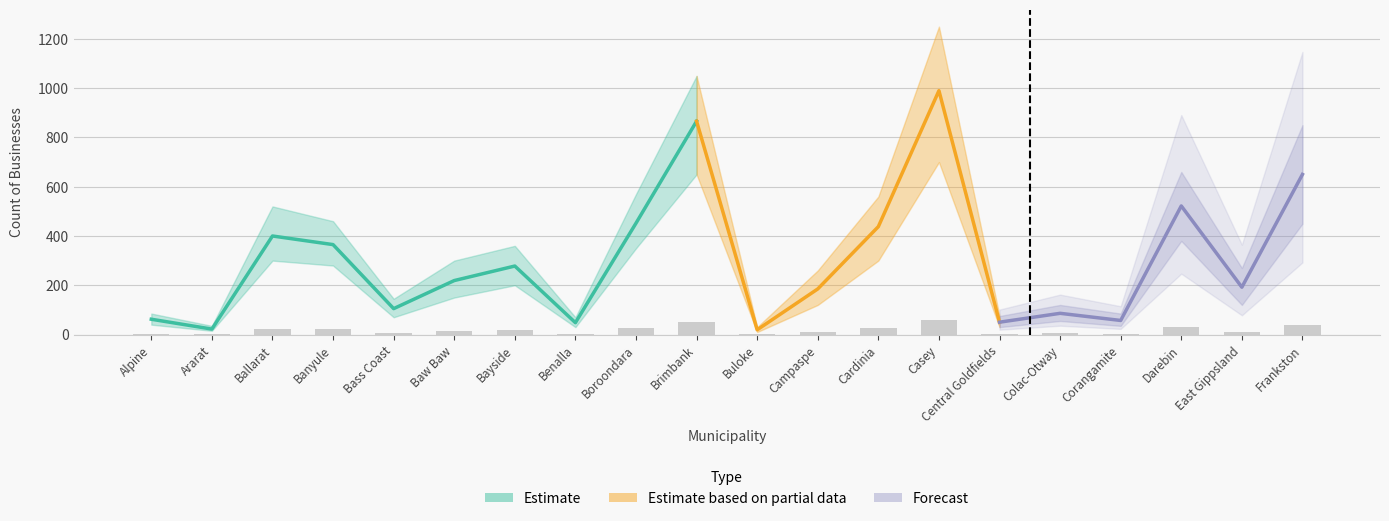

What is the label of the 7th bar from the right?

Casey